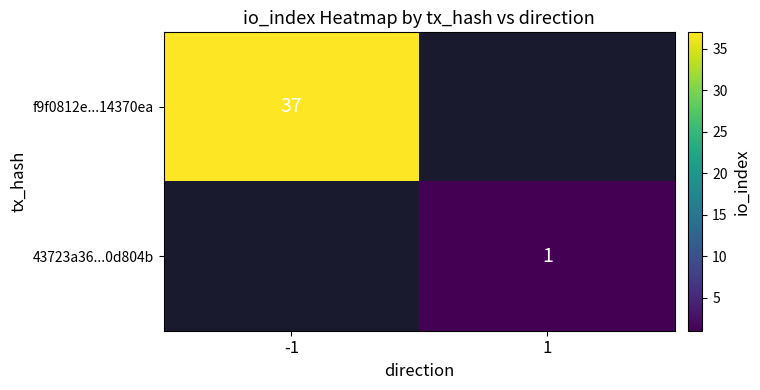

At how many categories does at least one series exceed 5?

1